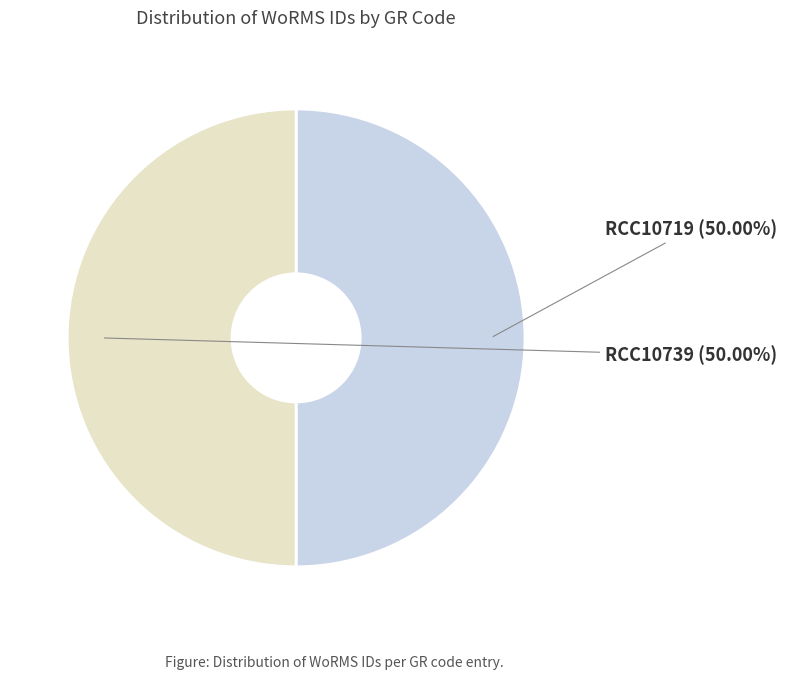

Combined, do RCC10719 and RCC10739 account for over 50%?

Yes